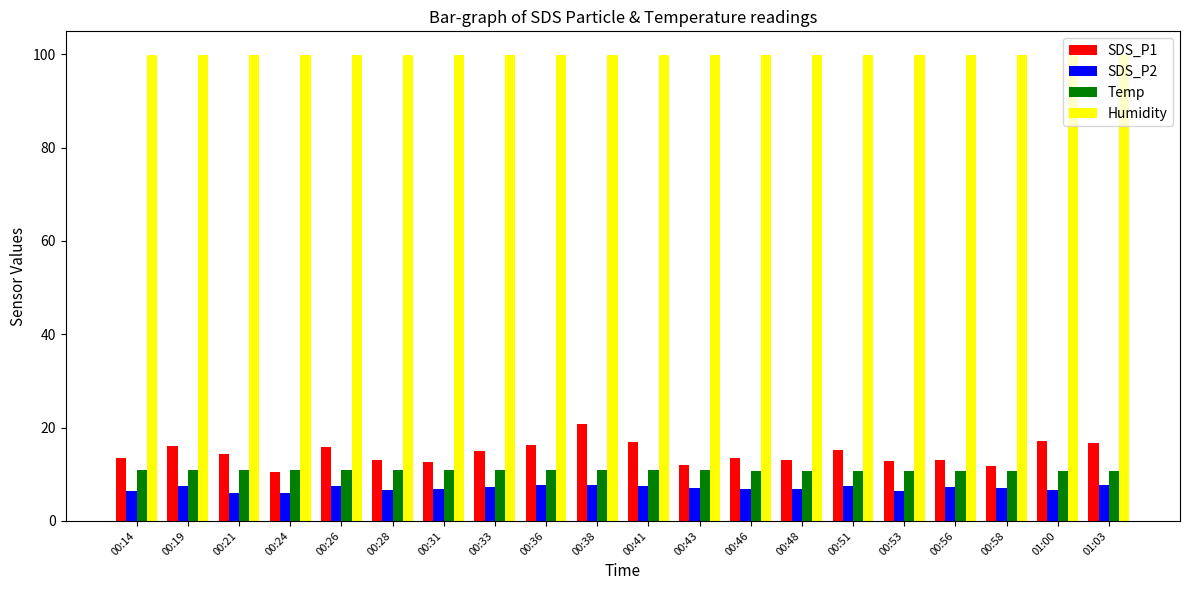

What is the smallest value displayed?

5.9